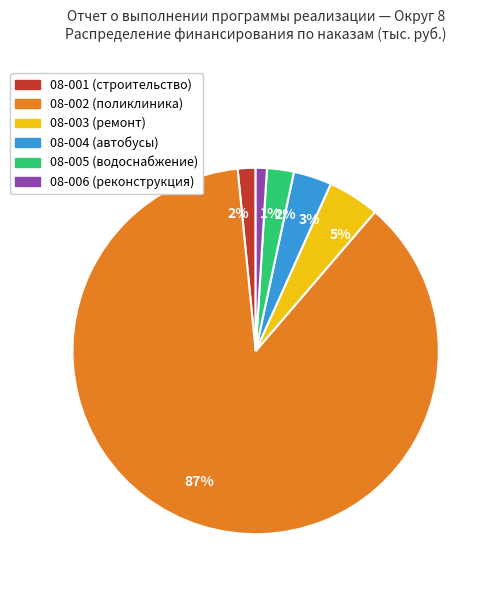

To the nearest percent, what is the difference between the largest and smallest slice percentages?

86%